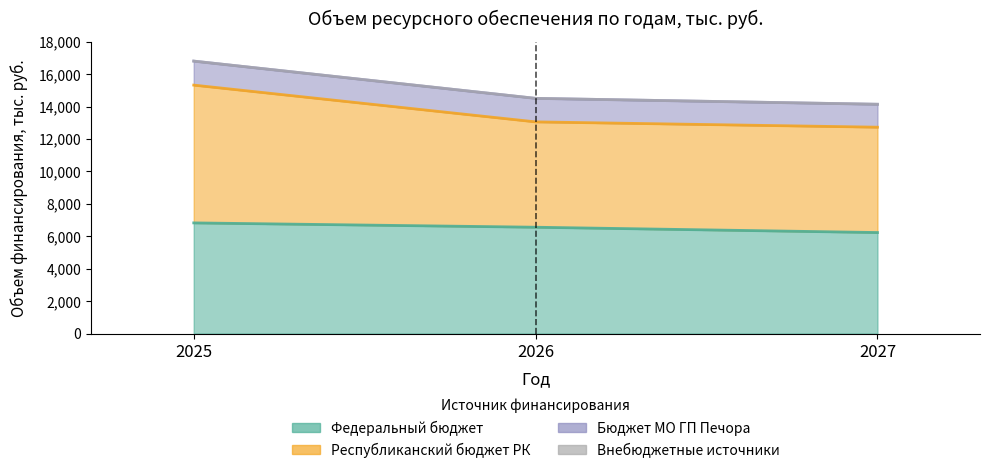

How many values in the Федеральный бюджет series are below 6558?

1